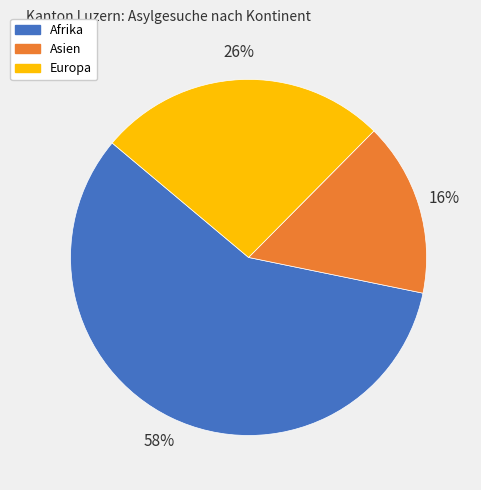

What is the largest slice in the pie chart?

Afrika